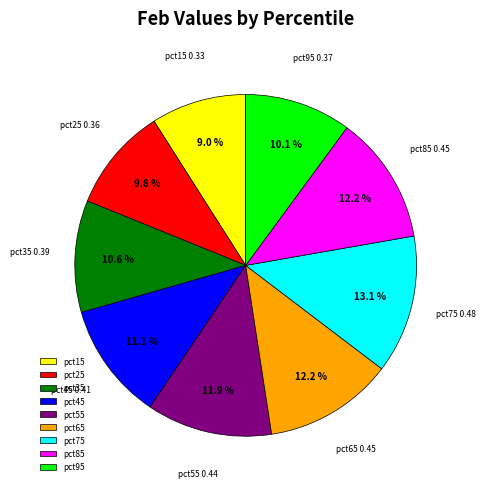

Is it true that pct15 is 9% of the pie?

True